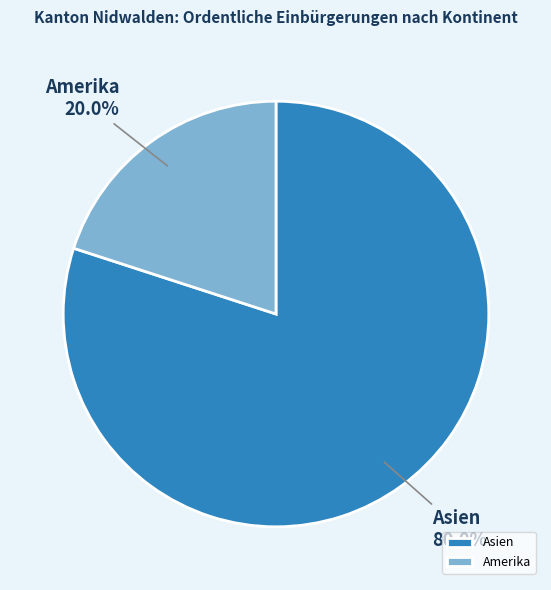

What is the largest slice in the pie chart?

Asien